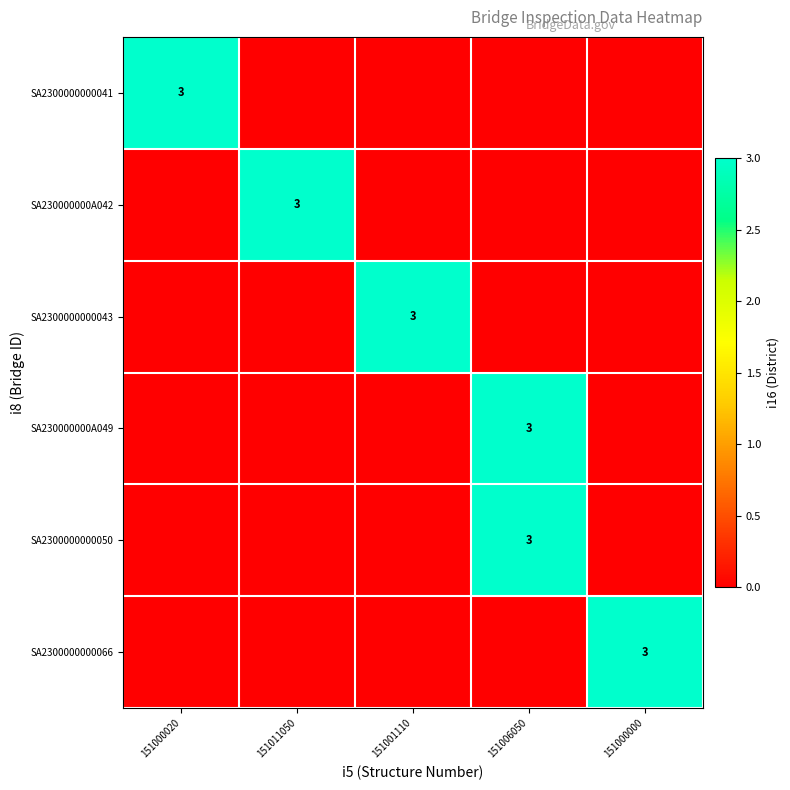

What is the total value across all series at 151000000?

3